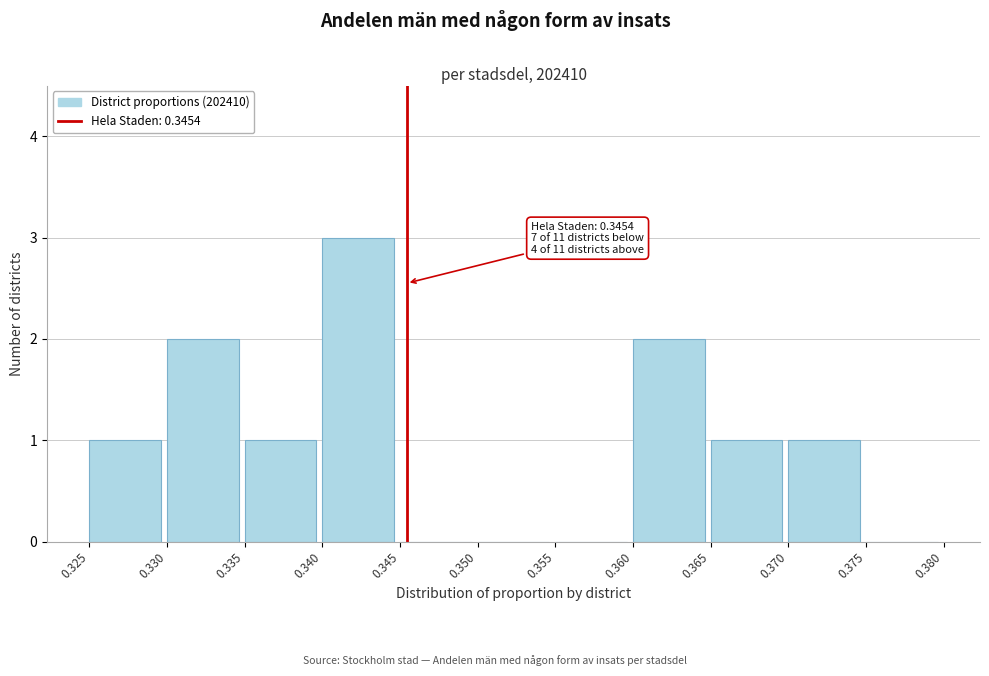

Over which range of the x-axis is the bar tallest?

0.340 to 0.345